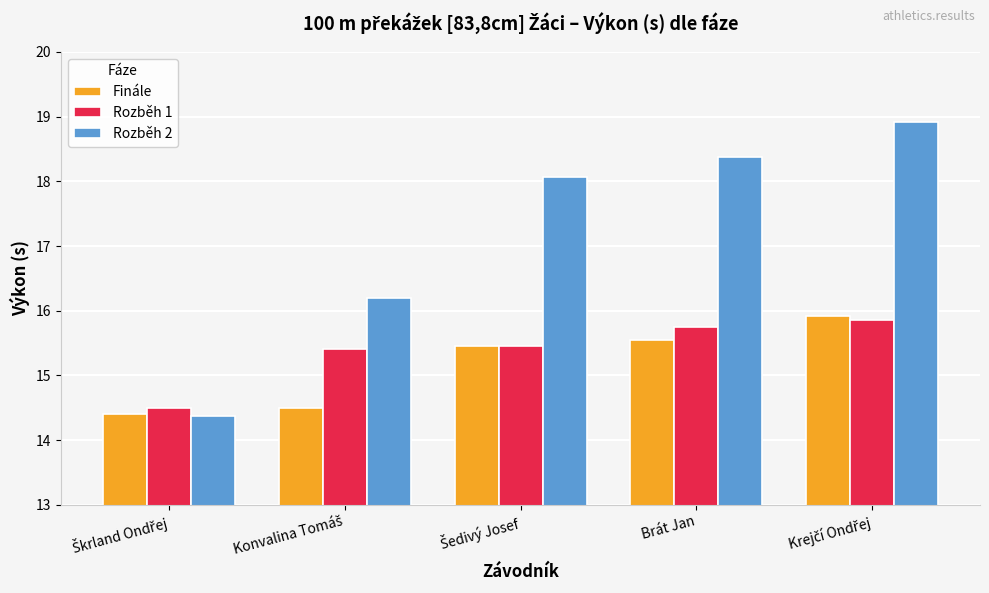

At how many categories does at least one series exceed 14?

5